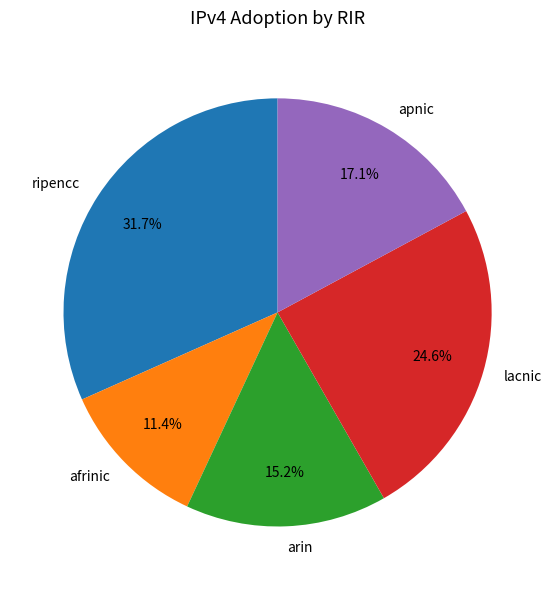

What percentage is the arin slice, to the nearest percent?

15%